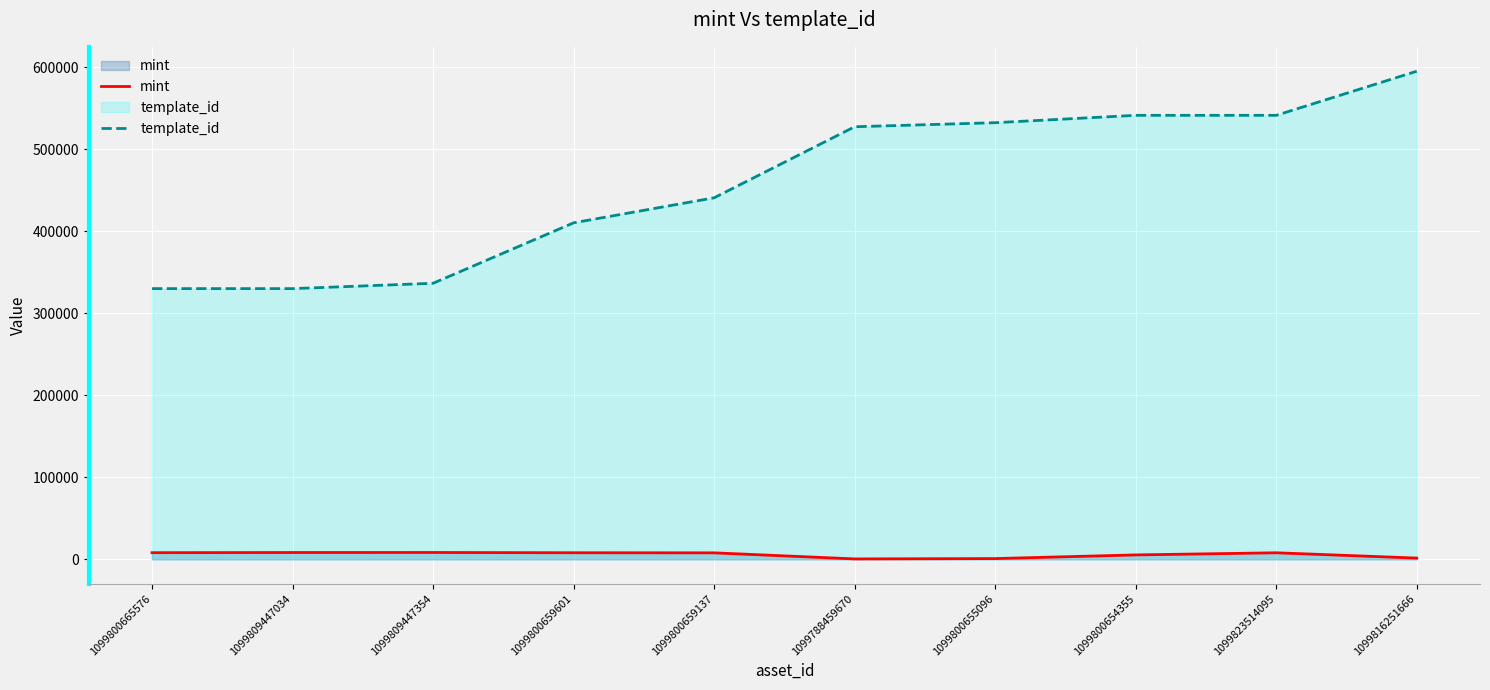

Count the number of data series in this chart.

2